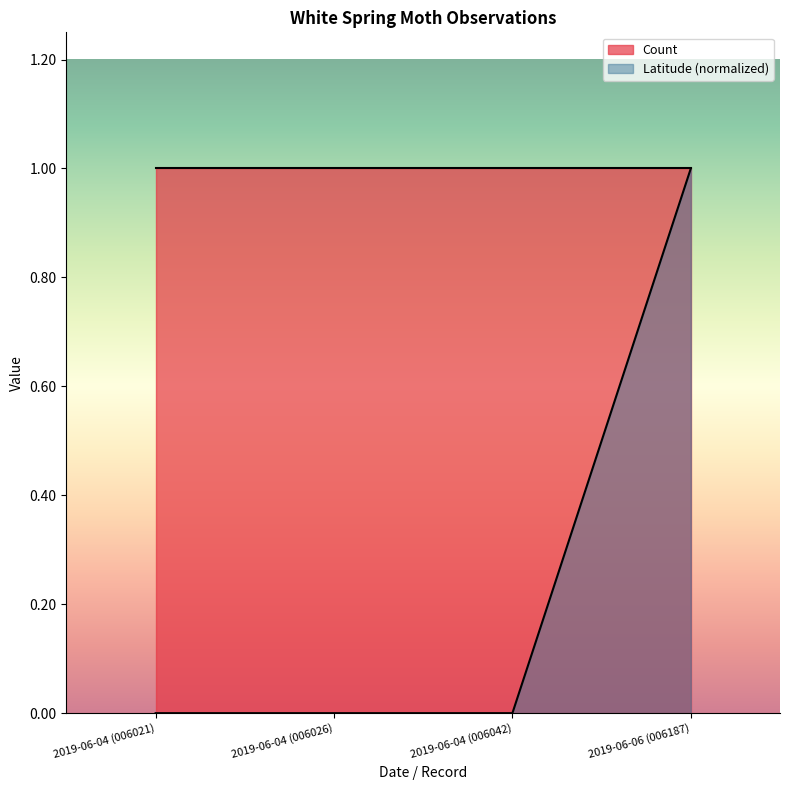

What is the label of the 4th point from the left?

2019-06-06 (006187)